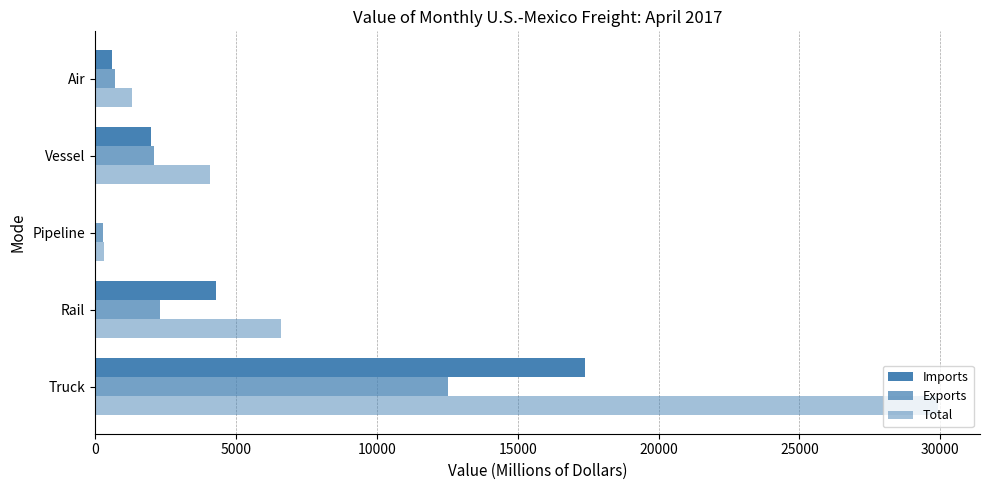

What is the difference between the maximum and second lowest values in the Total series?

28608.2